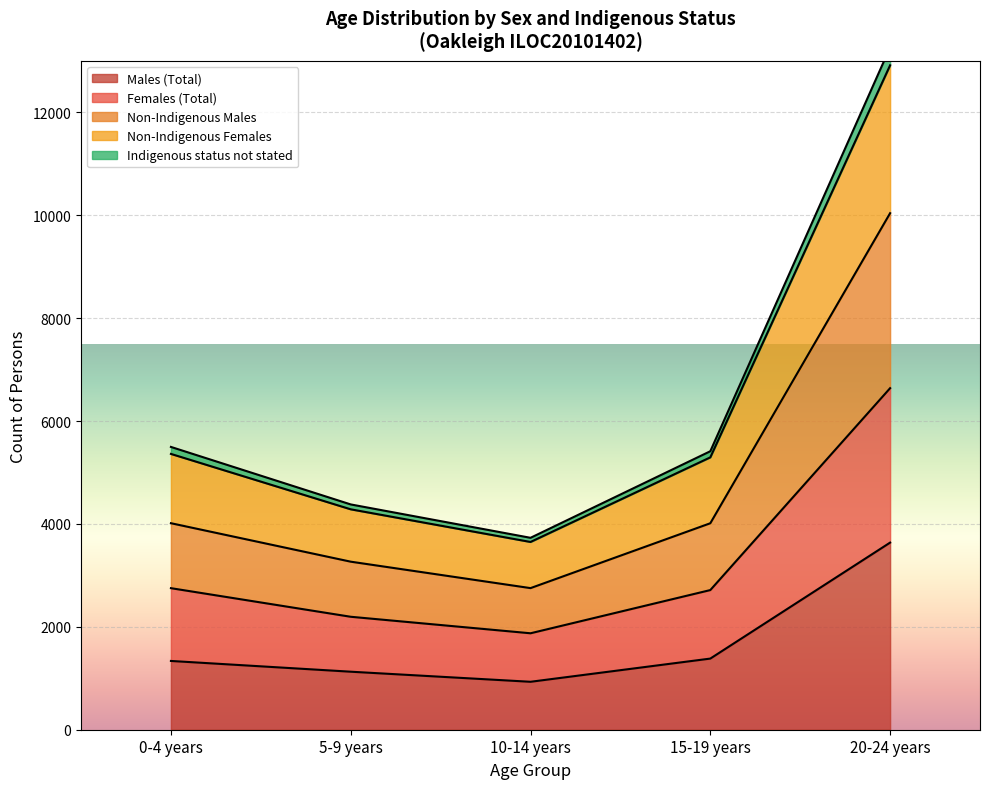

The value of Males (Total) at 0-4 years is 1337. True or false?

True